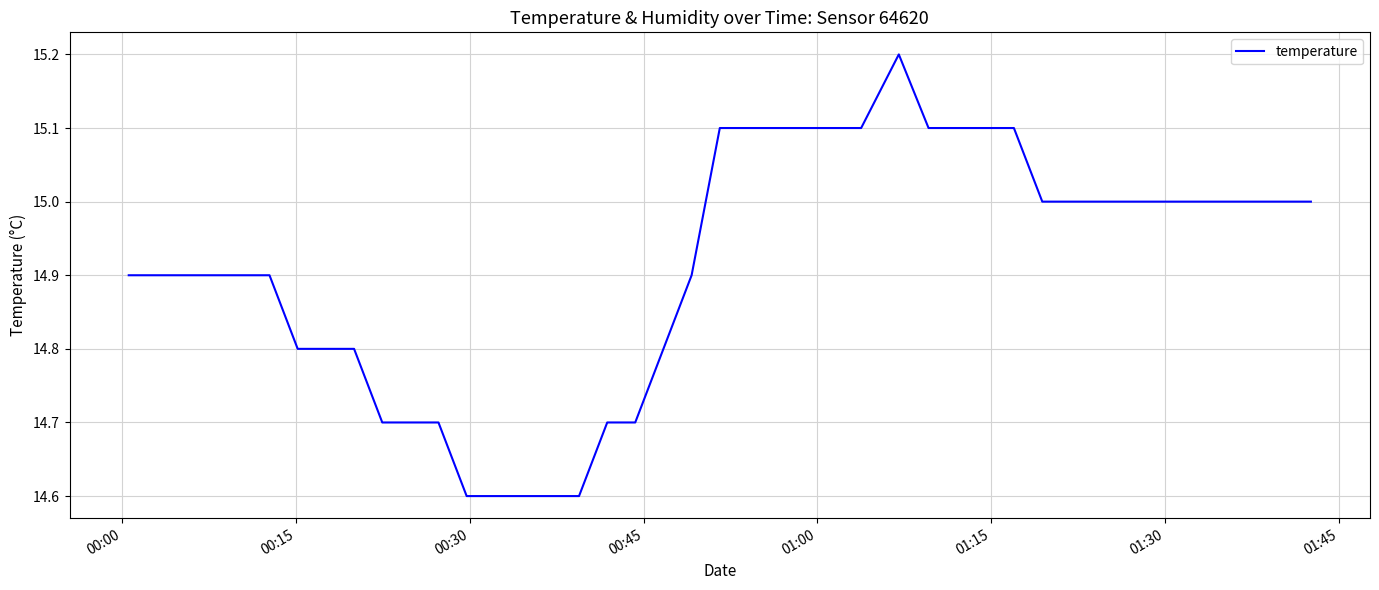

What is the difference between the maximum and minimum values?

0.6